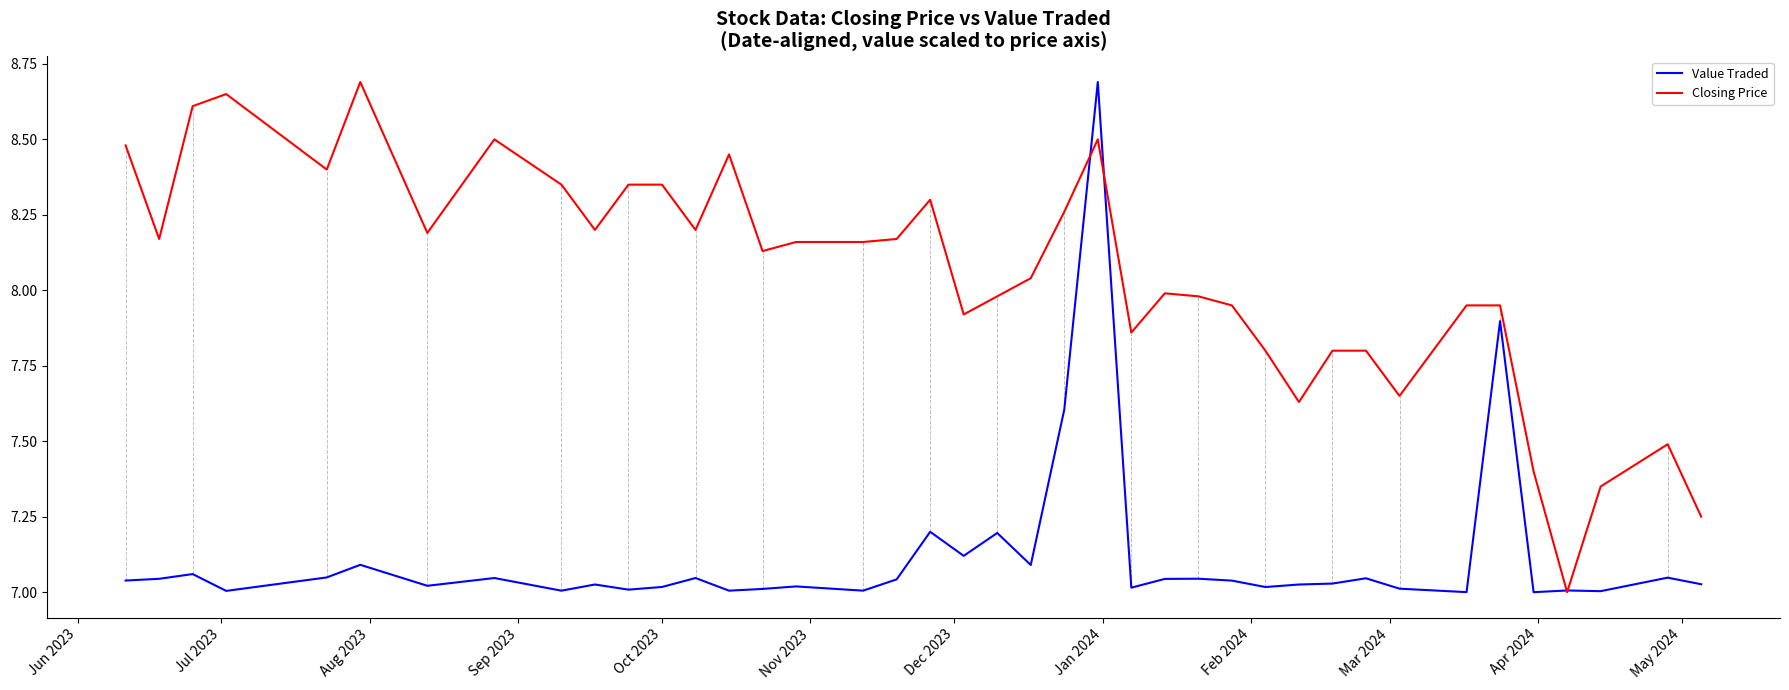

What are all the series names shown in the legend?

Value Traded, Closing Price